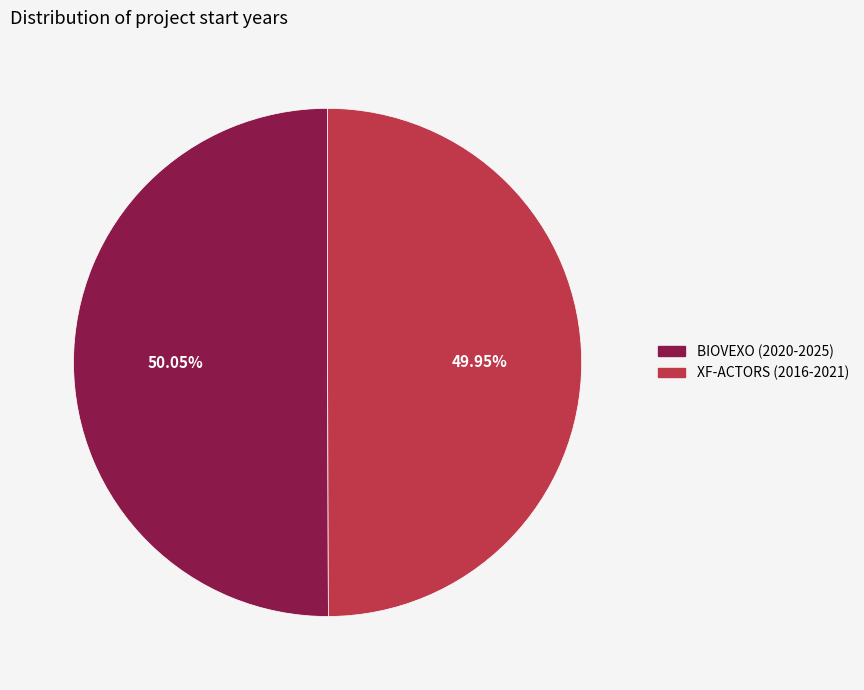

To the nearest percent, what portion does XF-ACTORS (2016-2021) represent?

50%